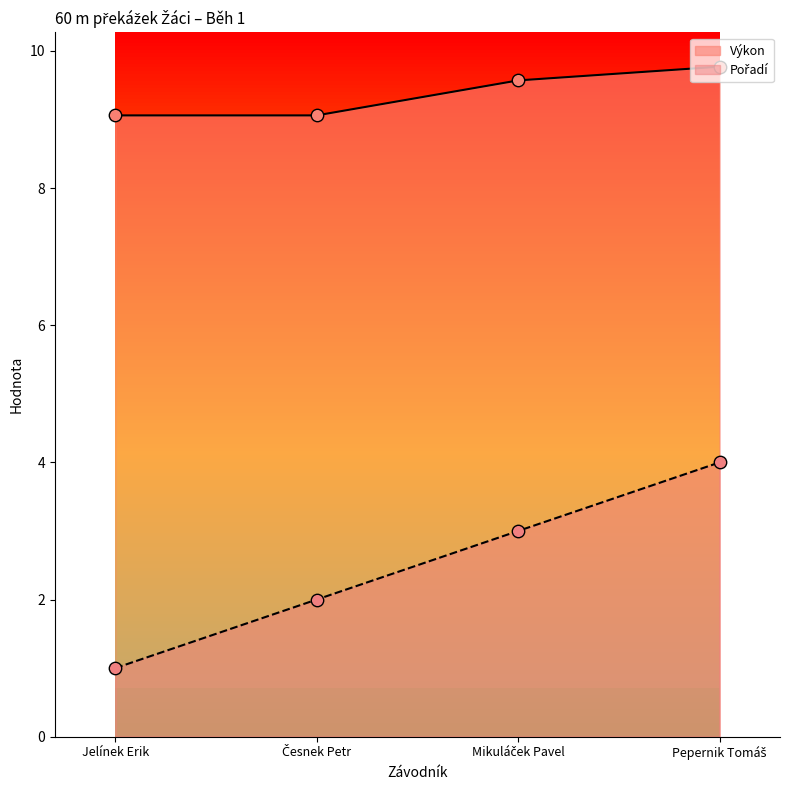

Which series has the largest Y range (max minus min)?

Pořadí